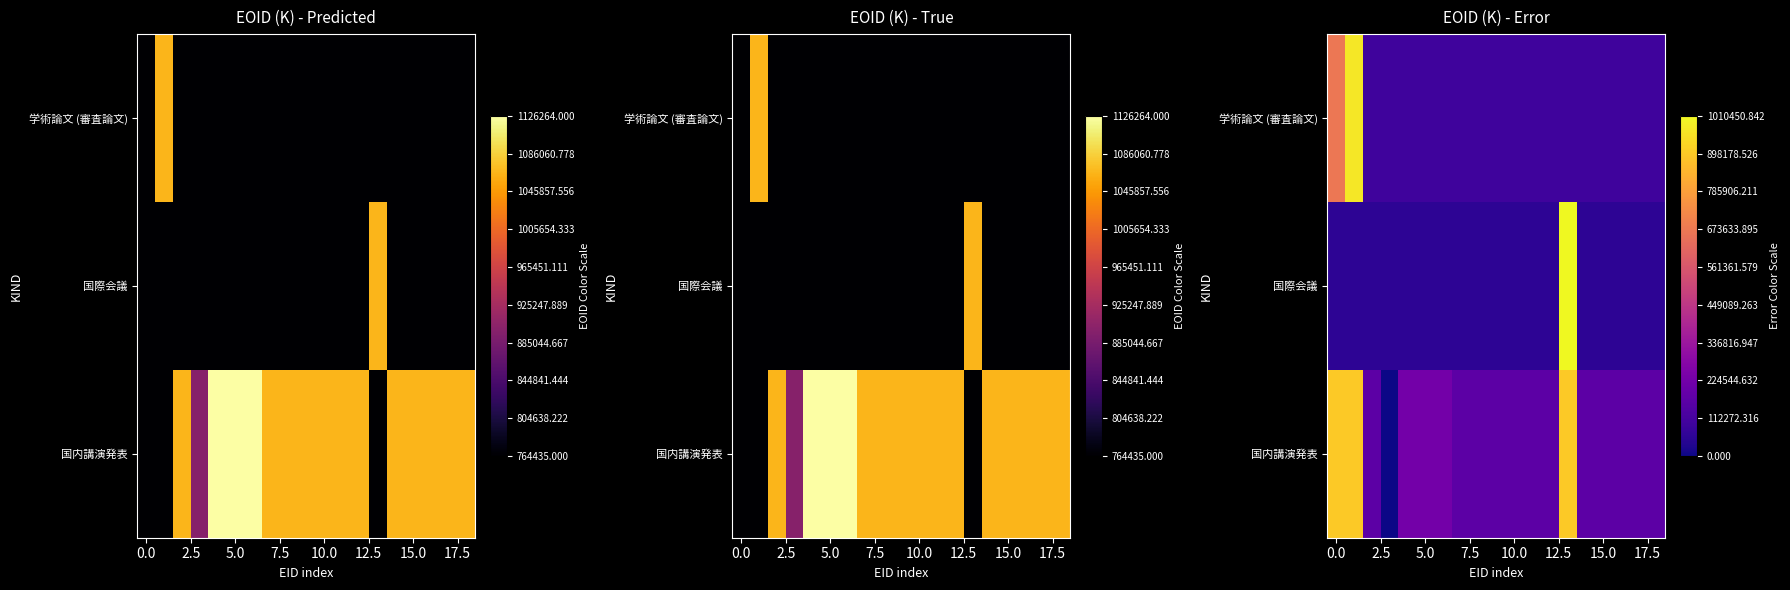

Which series has the widest spread of values?

国際会議